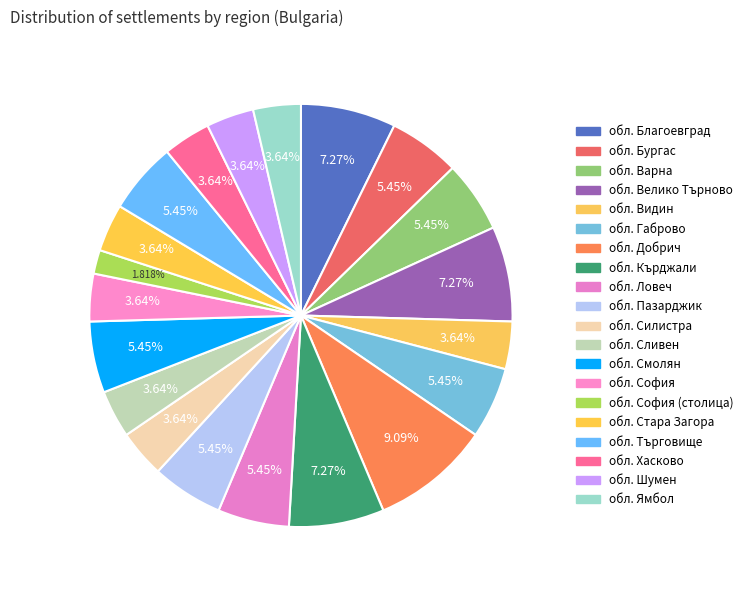

How many segments does this pie chart have?

20